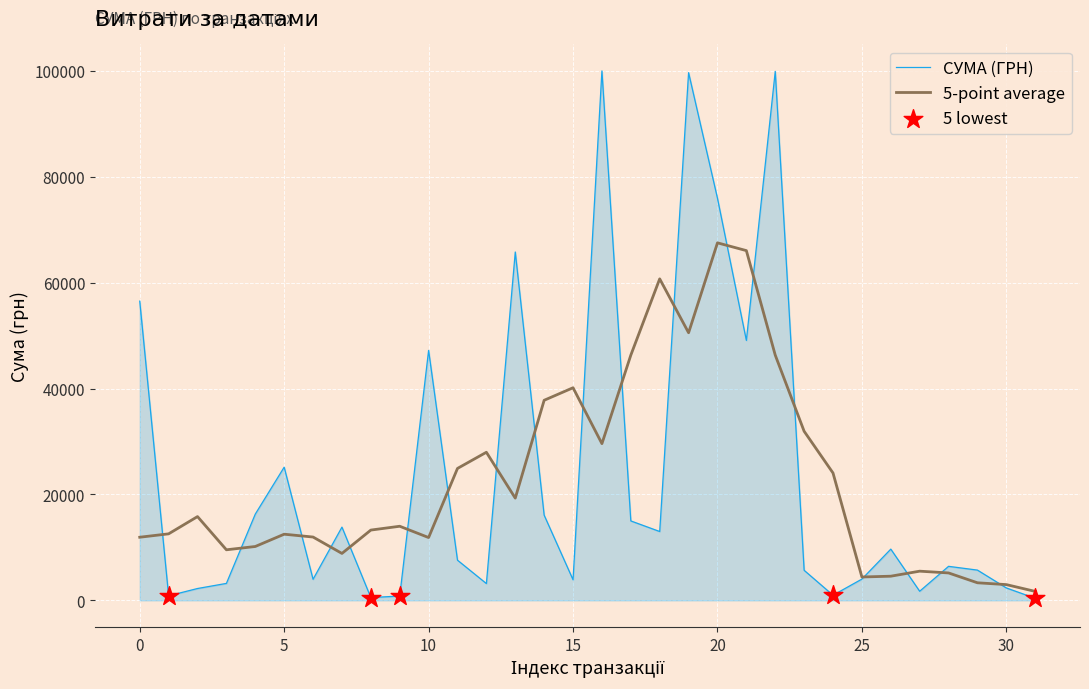

Which series has the widest spread of values?

СУМА (ГРН)